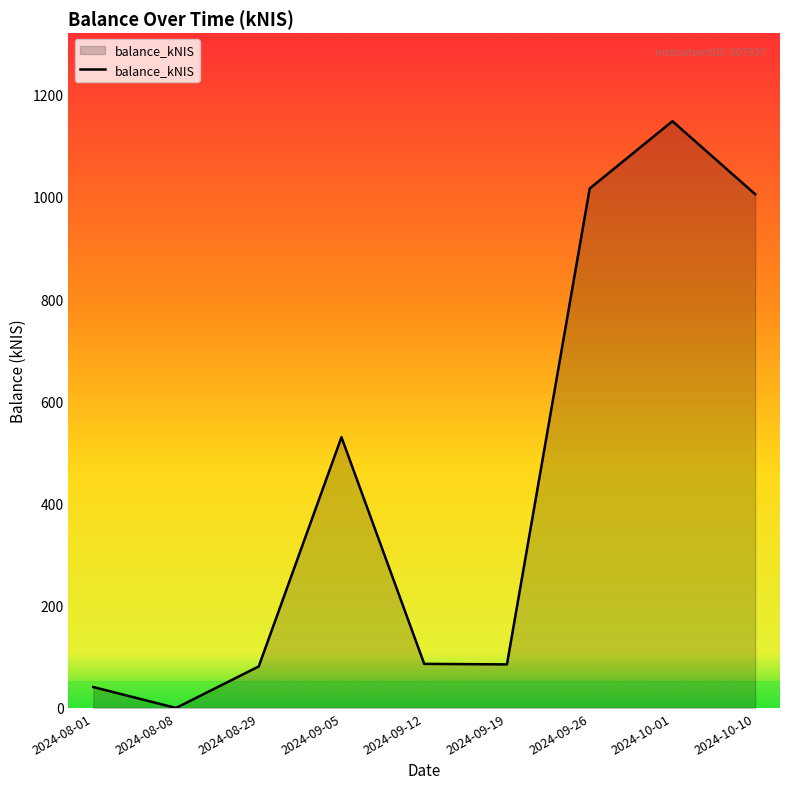

How many interior local peaks (higher than both neighbors) does the data have?

2